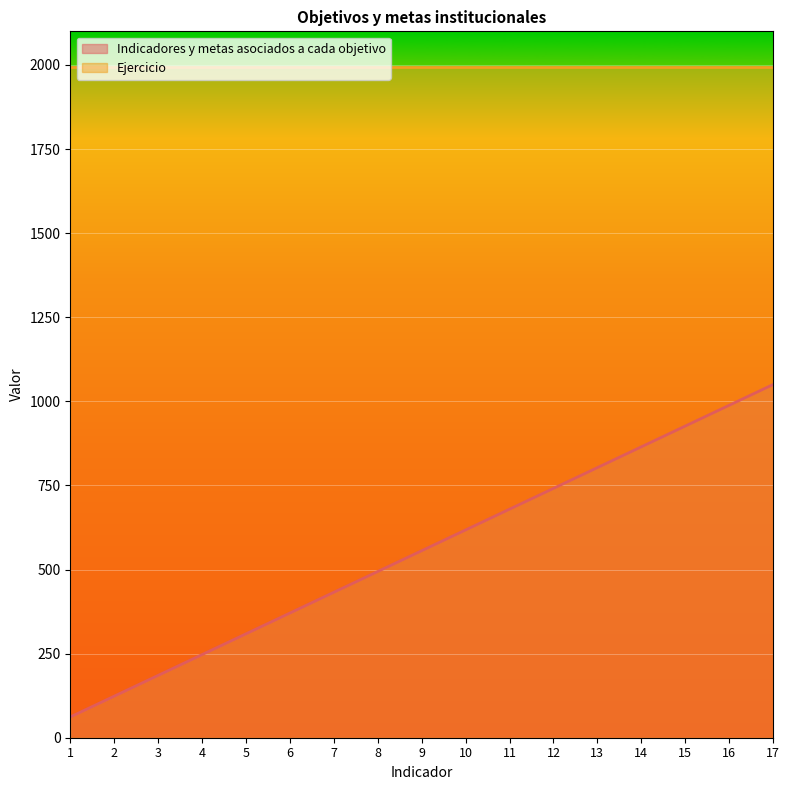

Between 6 and 14, which is larger?

14